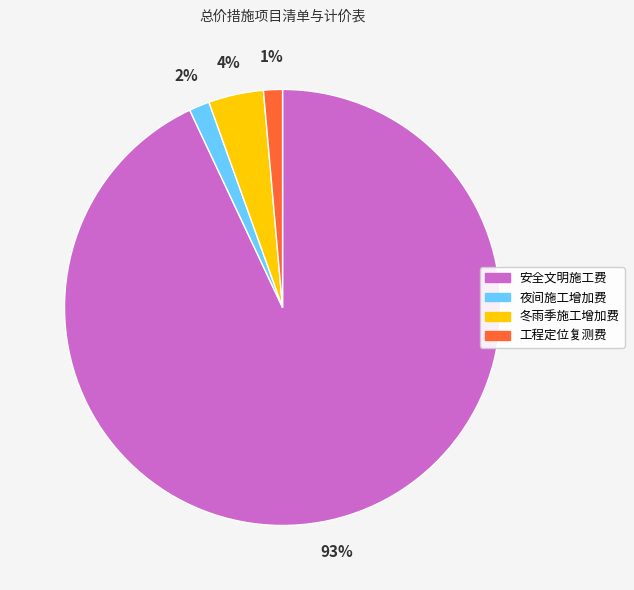

What is the majority slice?

安全文明施工费